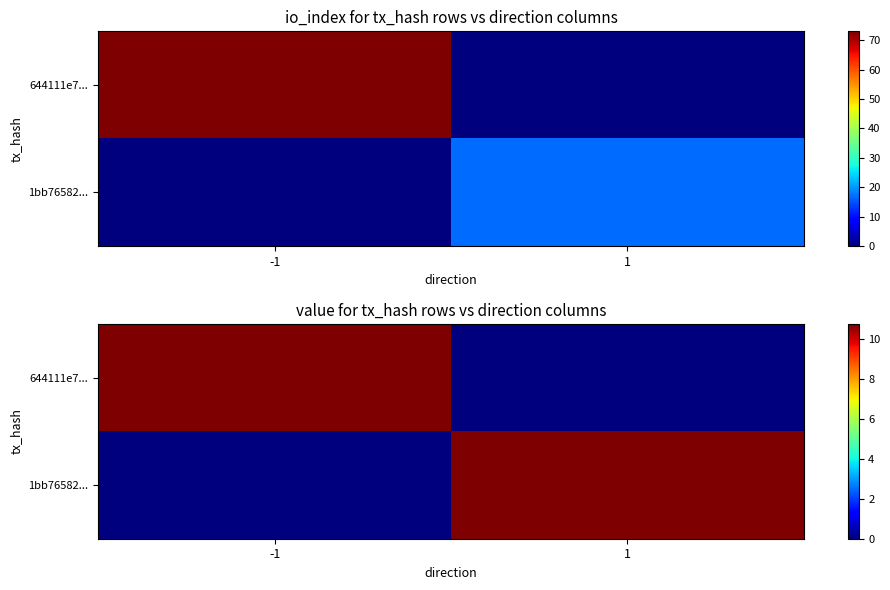

At how many categories does at least one series exceed 9?

2